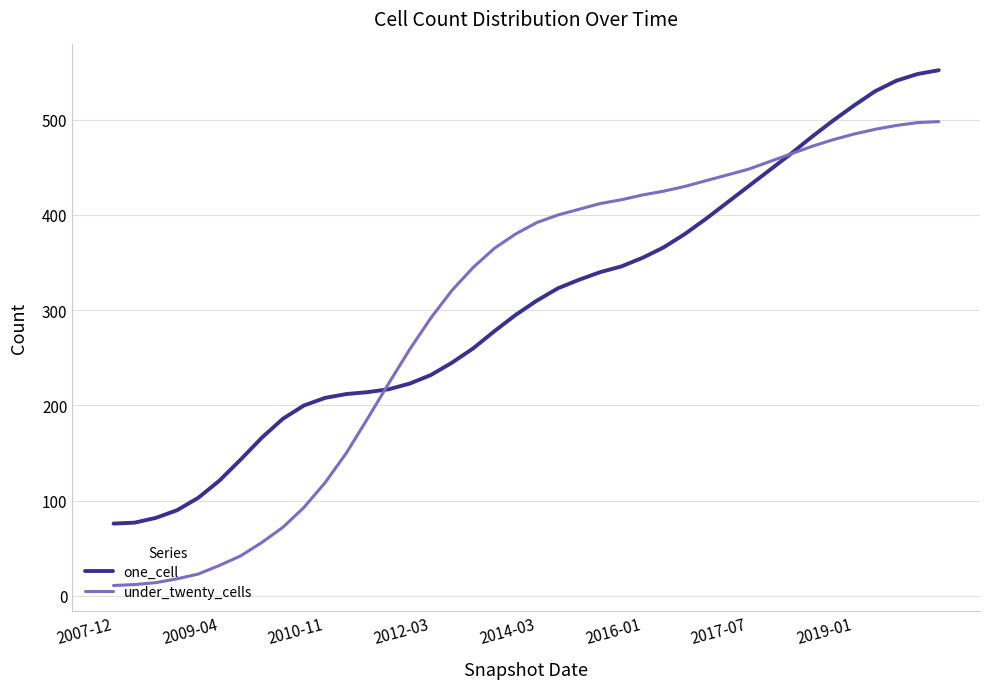

How many lines are shown in the chart?

2